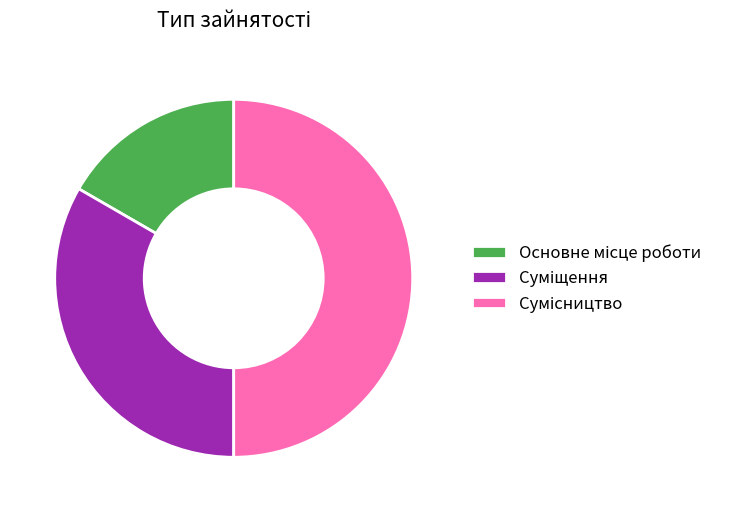

Count the number of slices in the pie.

3